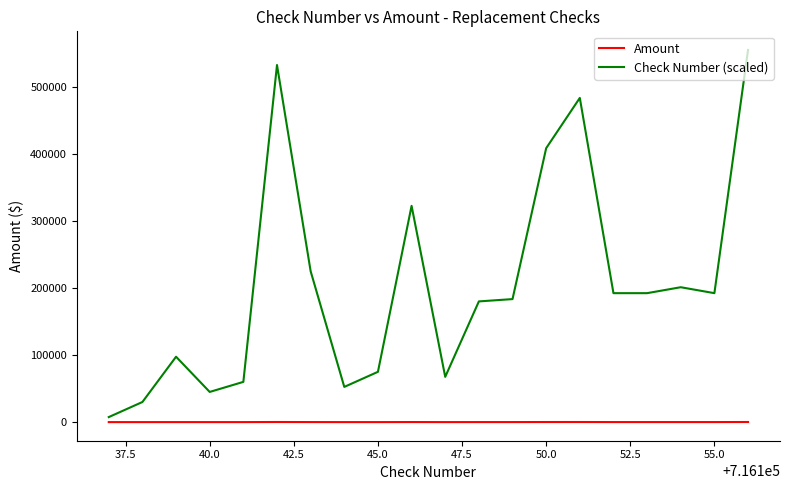

Which series has the largest range (max minus min)?

Check Number (scaled)